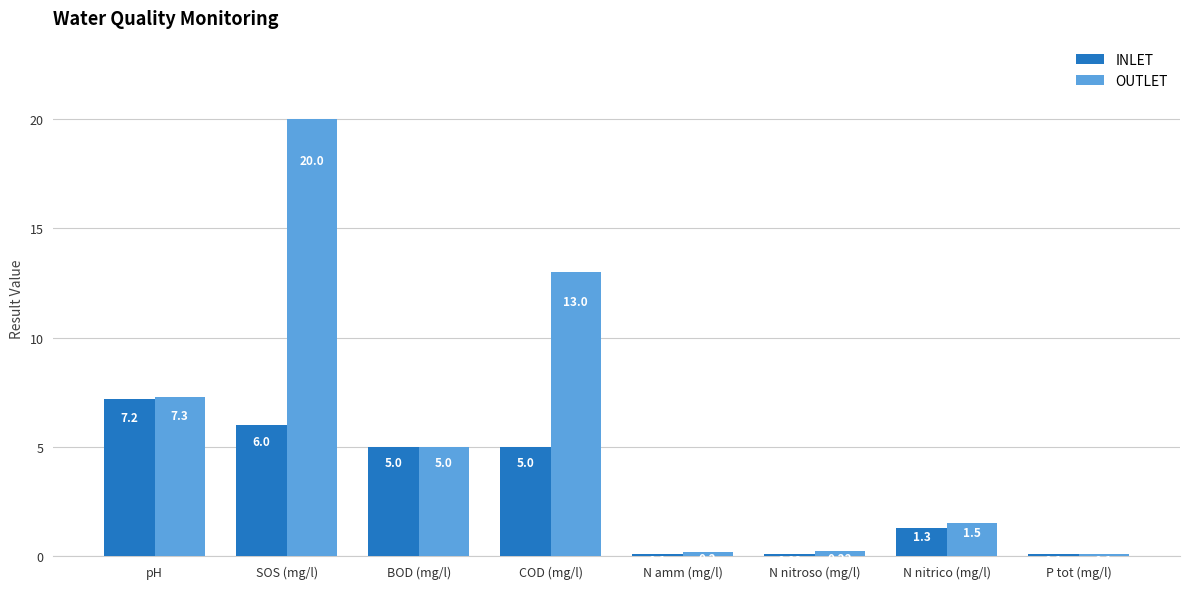

How many bars are there in total?

16